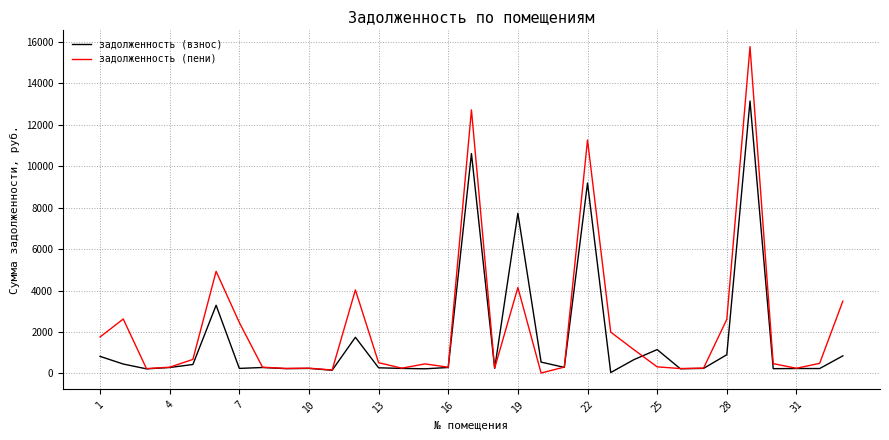

True or false: задолженность (пени) and задолженность (взнос) intersect in this chart.

True